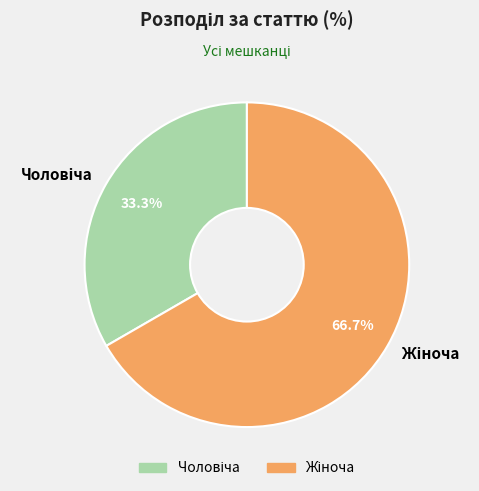

Is there any slice that represents more than half of the pie?

Yes